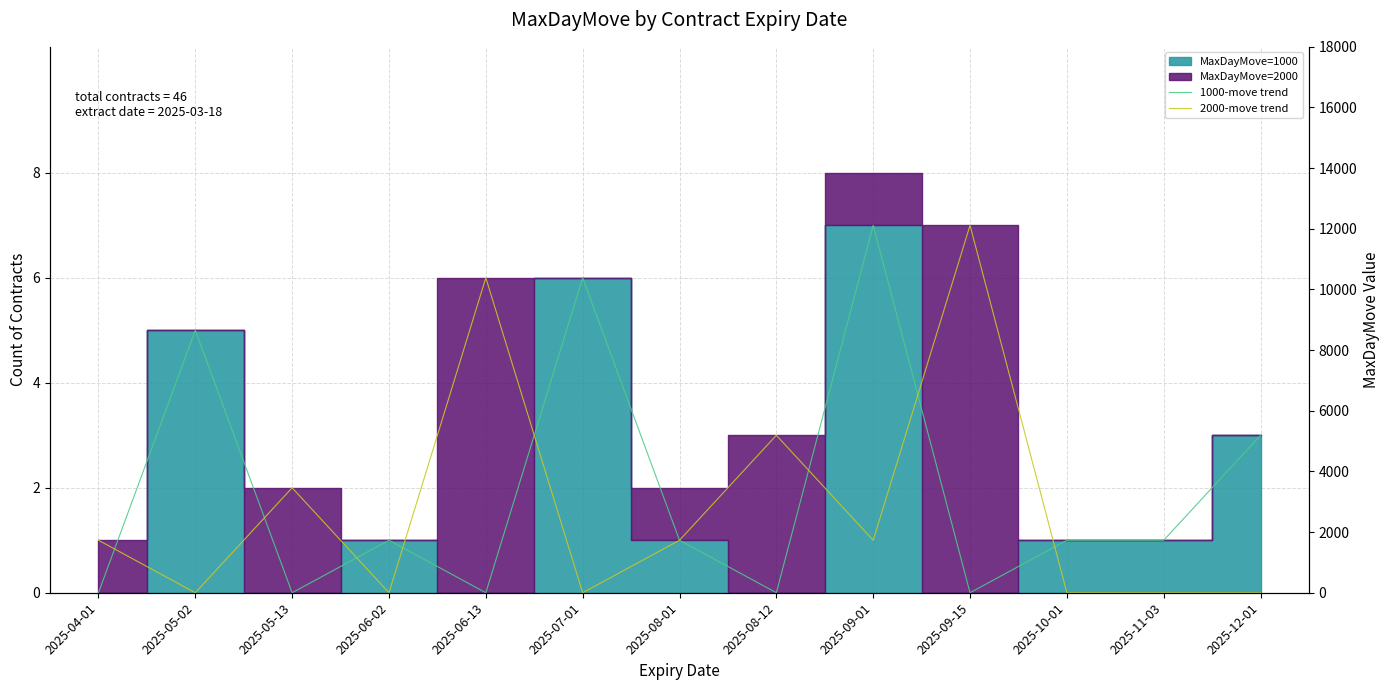

What is the label of the 10th point from the left?

2025-09-15